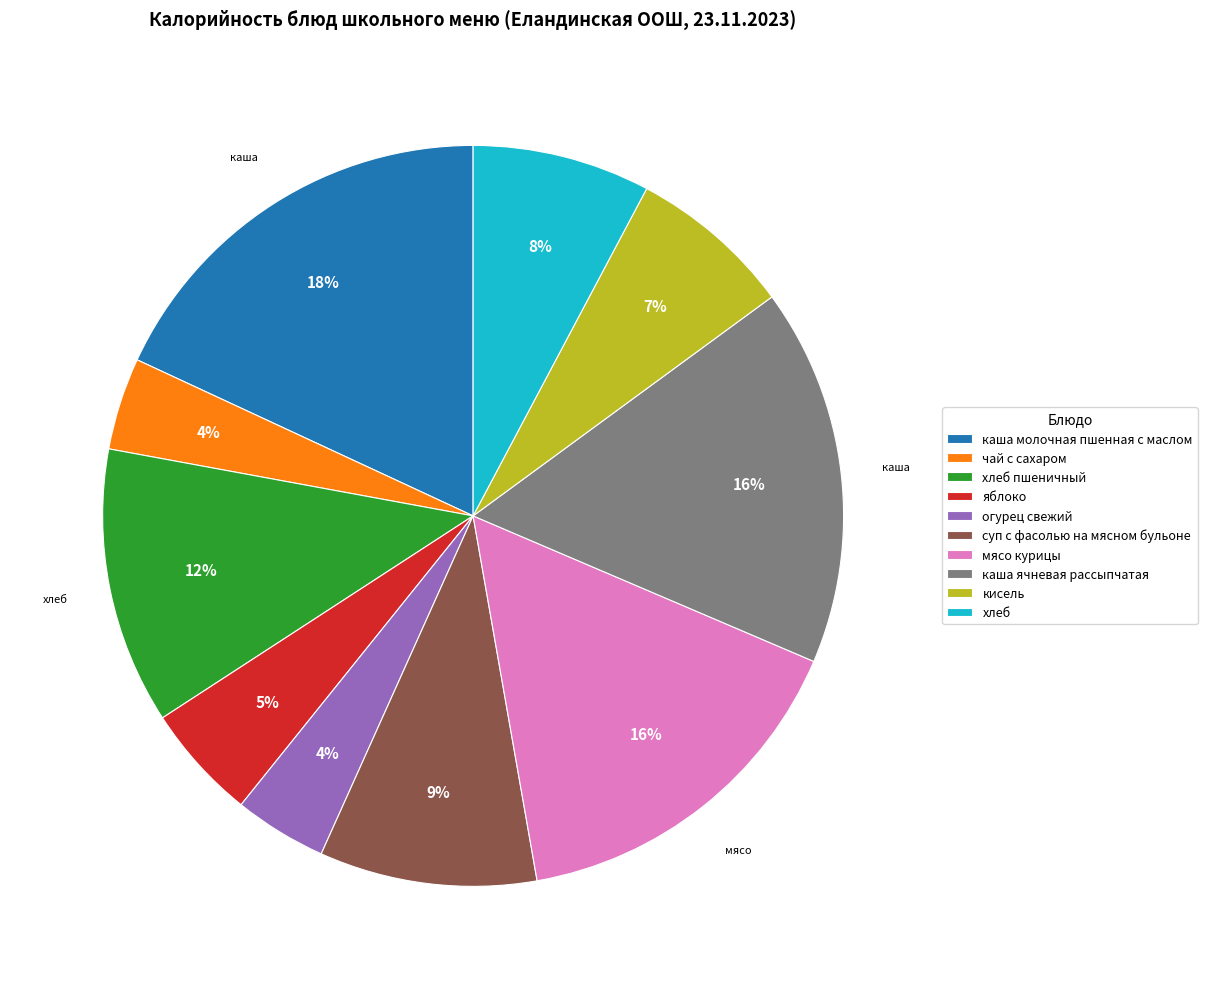

To the nearest percent, what is the average slice percentage?

10%